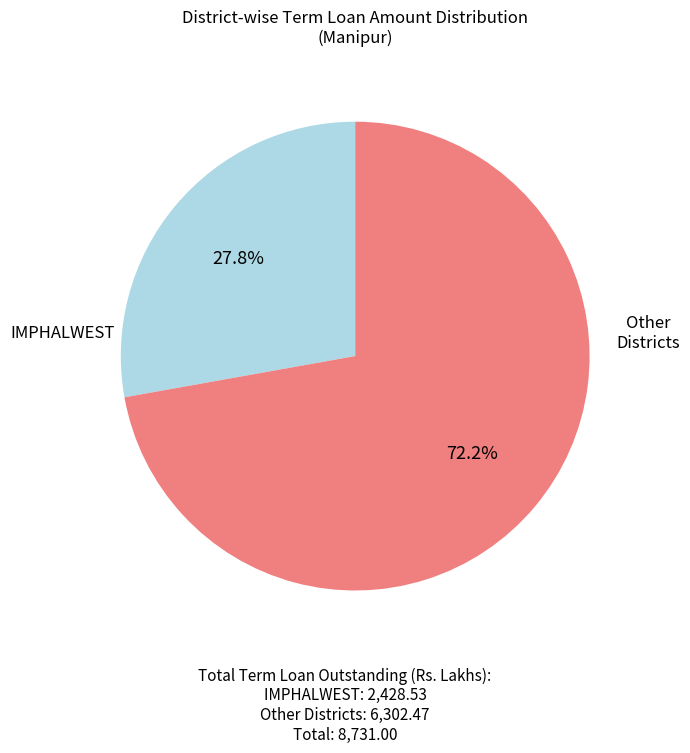

Is there any slice that represents more than half of the pie?

Yes